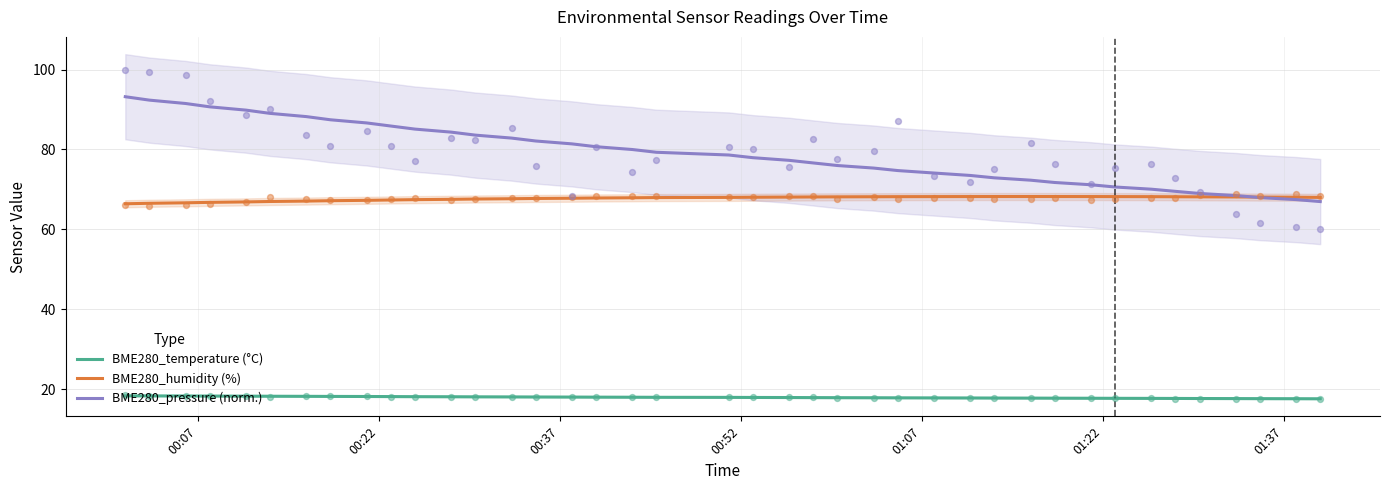

Which series contains the highest Y value?

BME280_pressure (norm.)